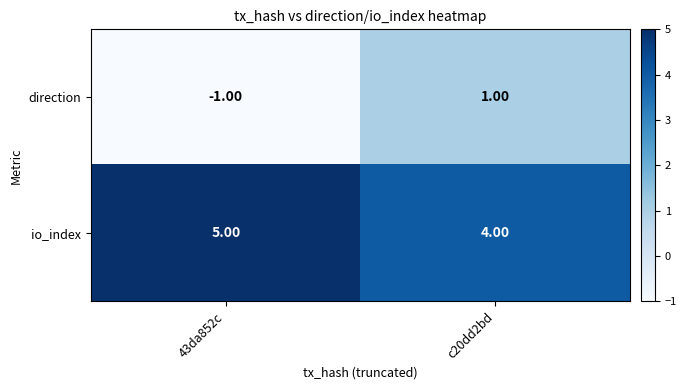

Rank the series by their average value, from lowest to highest.

direction, io_index